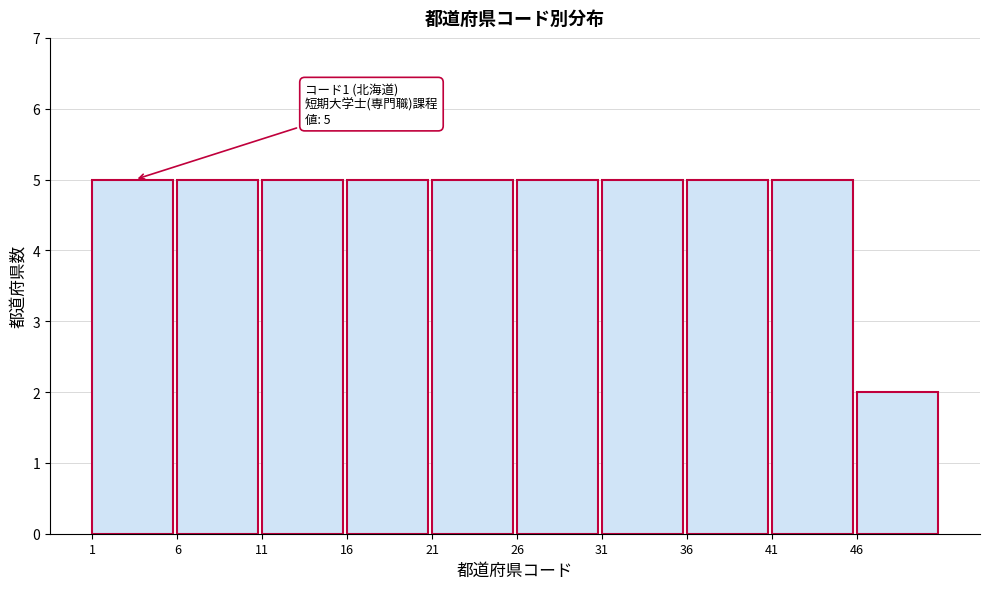

Reading left to right, list all the values displayed in this chart.

5	5	5	5	5	5	5	5	5	2